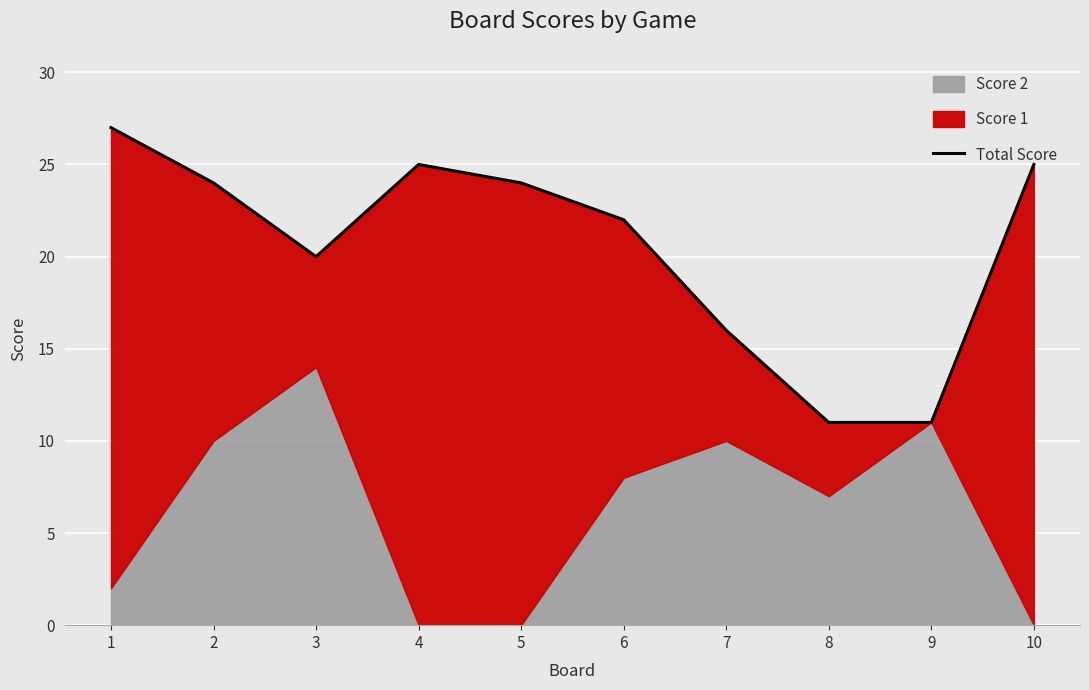

At which label does the data first exceed 24?

1